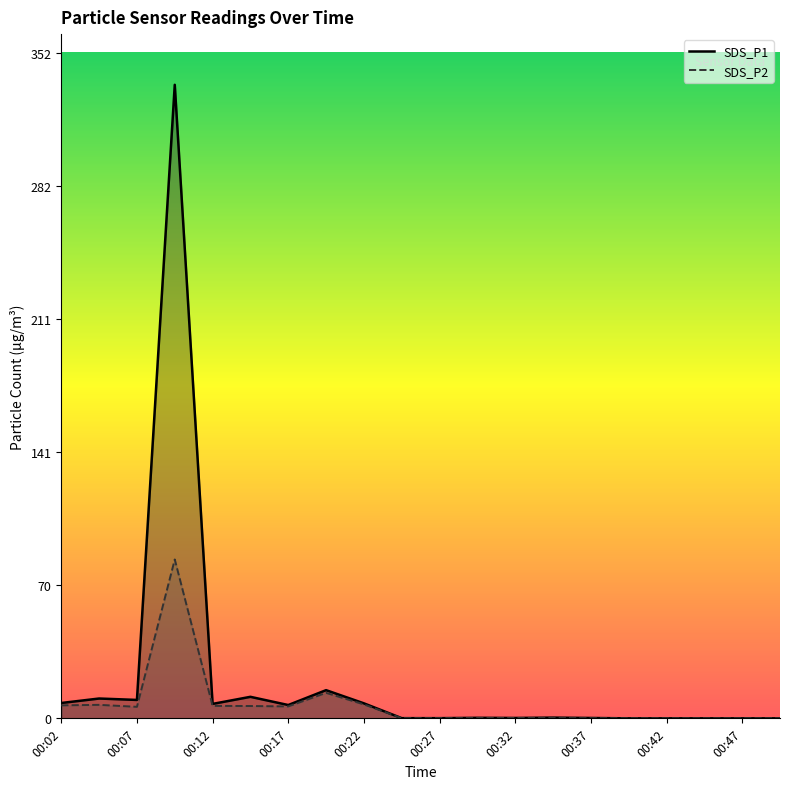

How many data points in SDS_P1 are above 0?

15